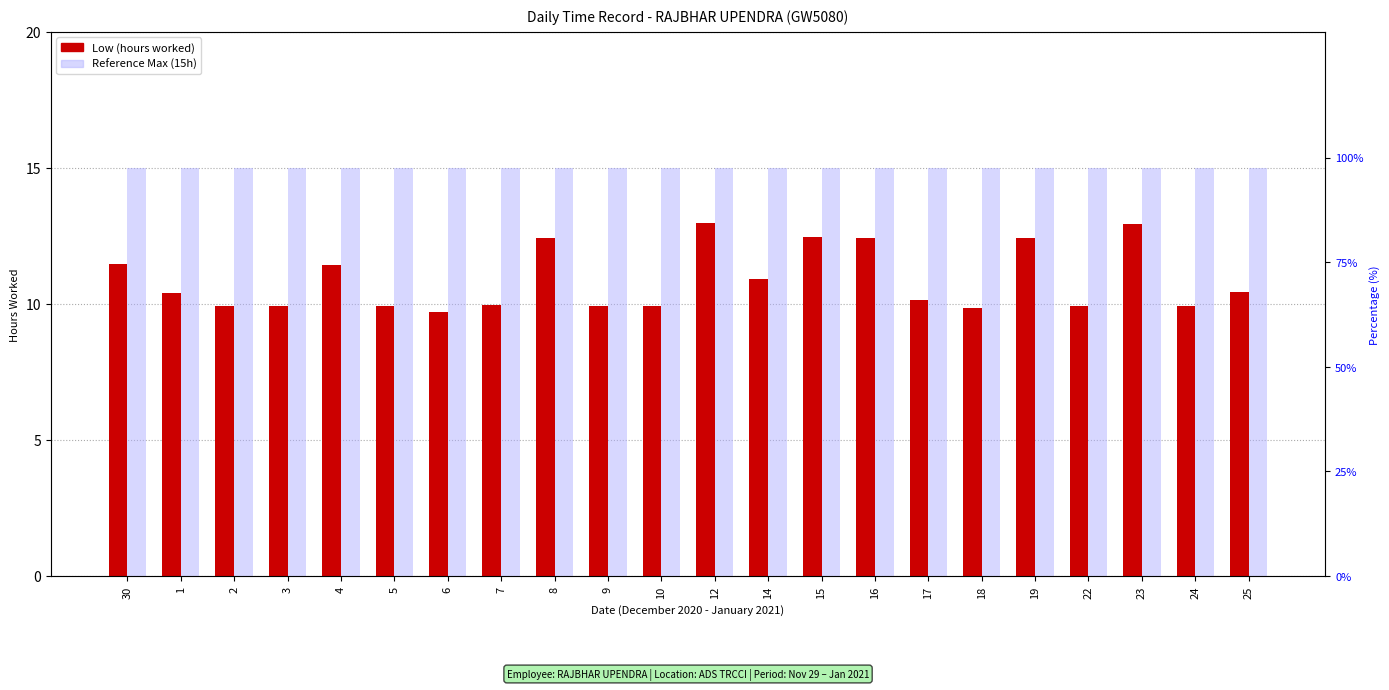

What position from the left is 15?

14